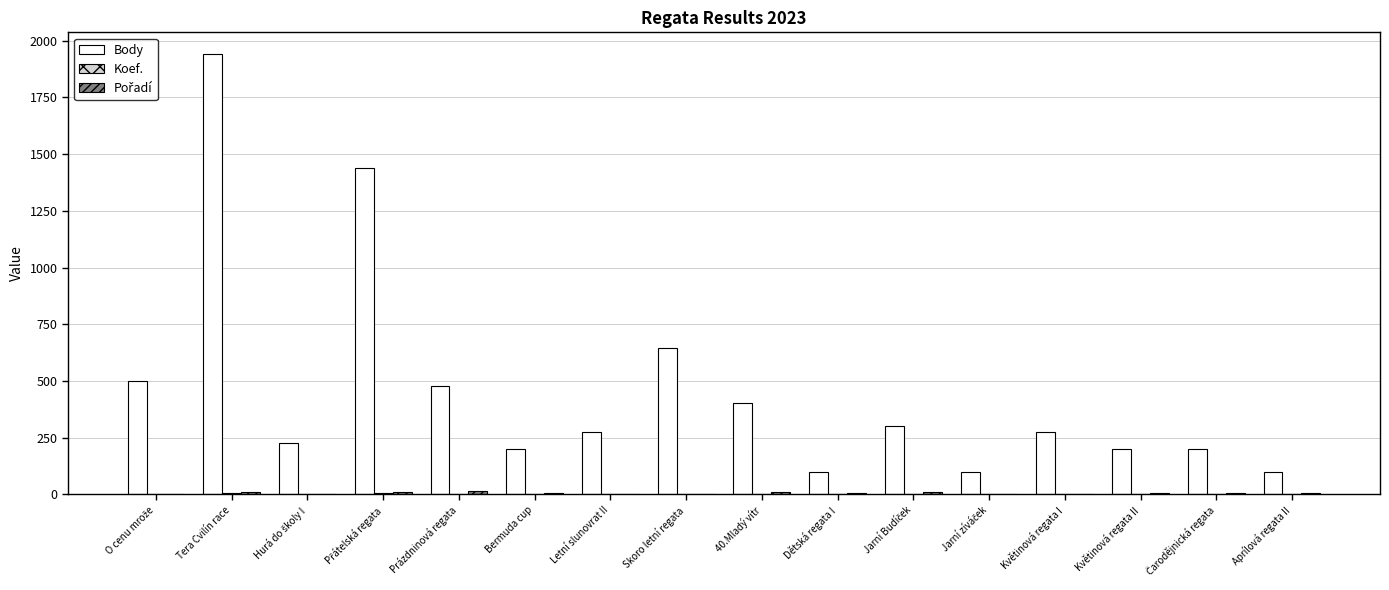

Does the chart contain stacked bars?

No